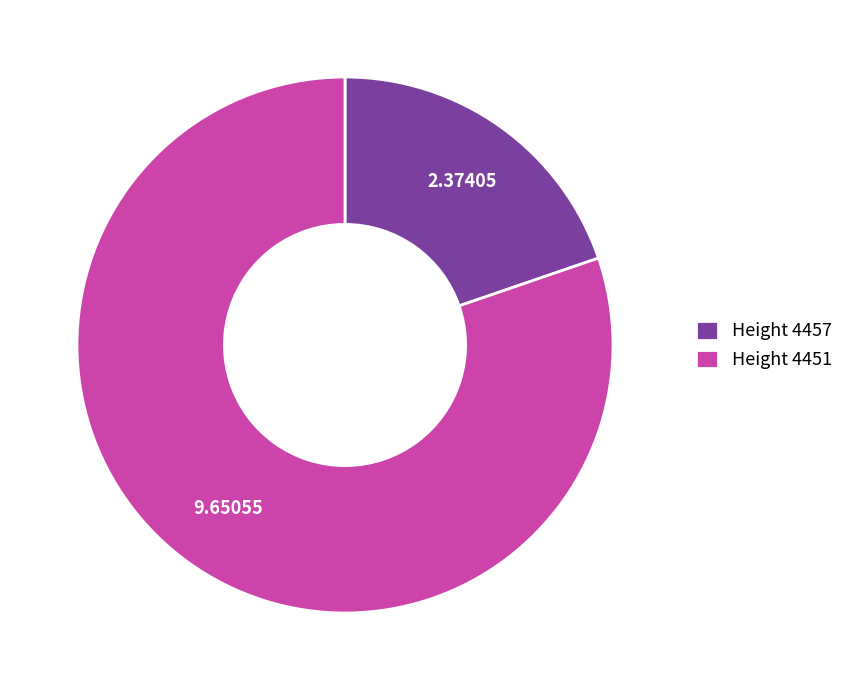

Rank the categories by value from lowest to highest.

Height 4457, Height 4451